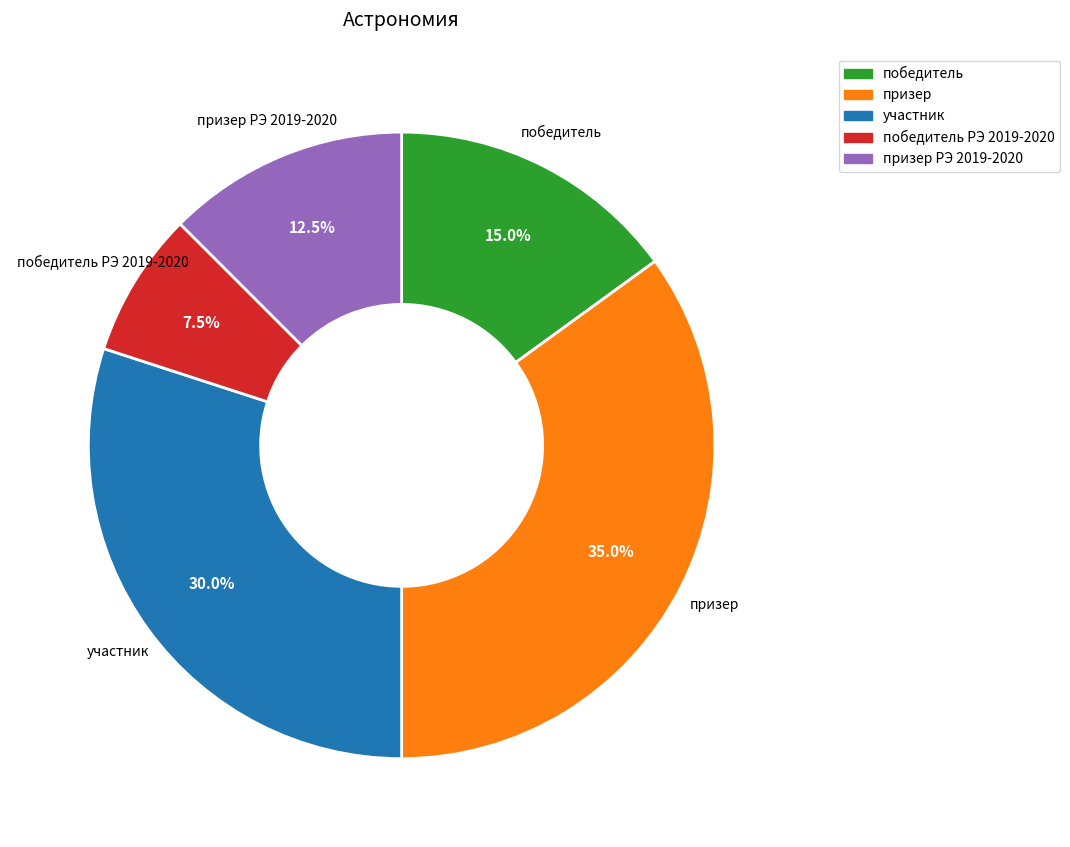

To the nearest percent, what is the average slice percentage?

20%